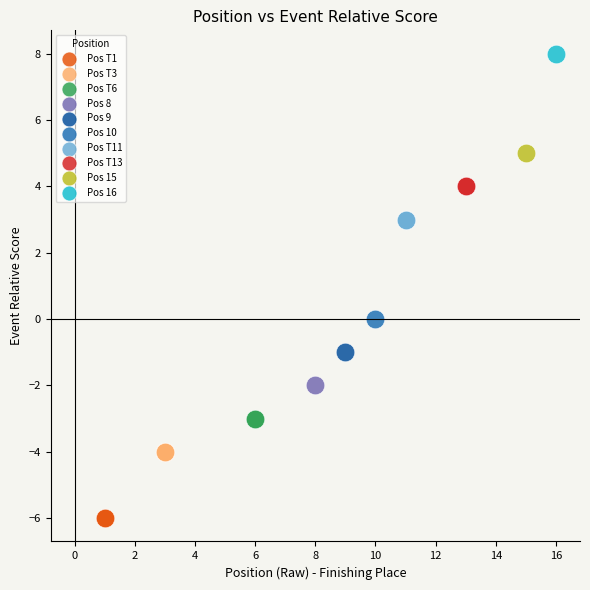

What are all the series names shown in the legend?

Pos T1, Pos T3, Pos T6, Pos 8, Pos 9, Pos 10, Pos T11, Pos T13, Pos 15, Pos 16